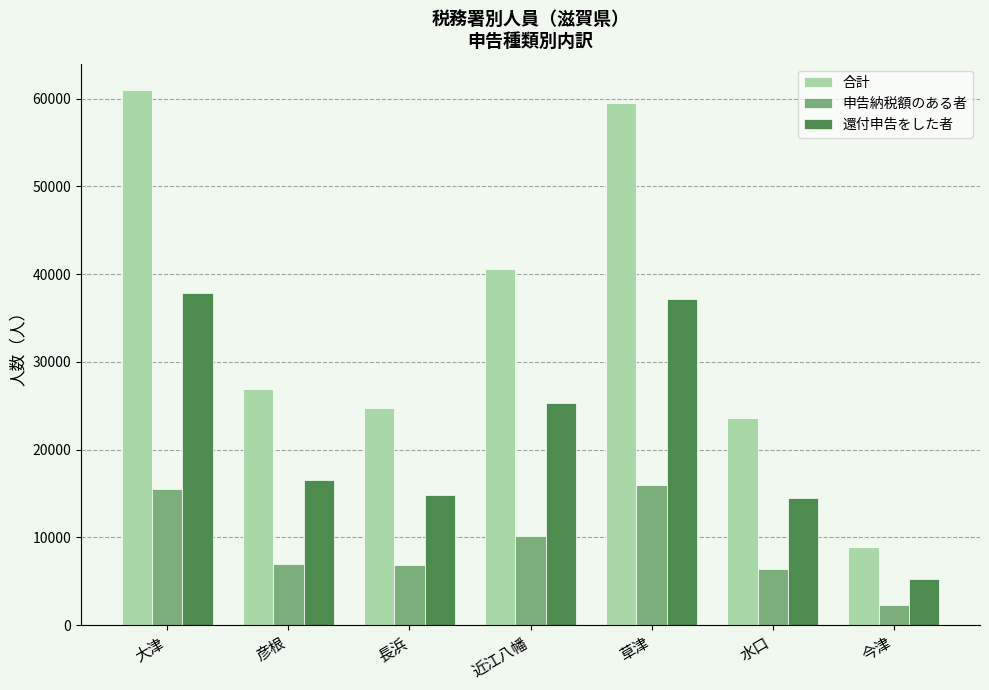

Which series has the largest total across all categories?

合計